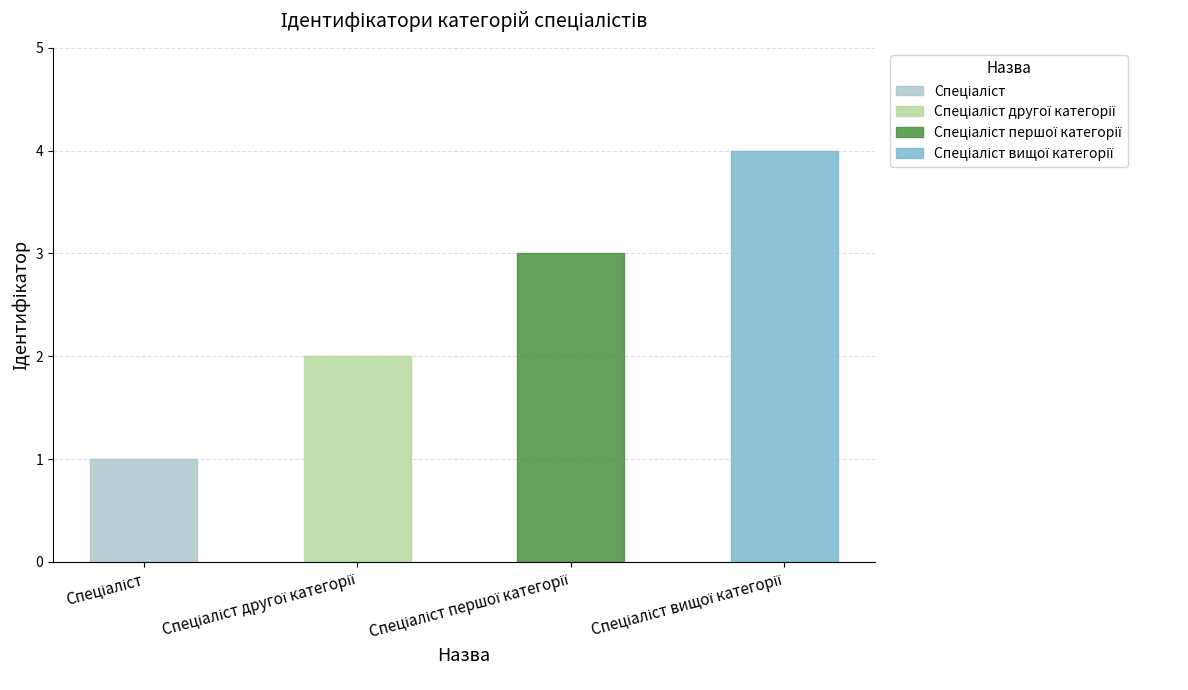

What is the difference between the maximum and minimum values?

3